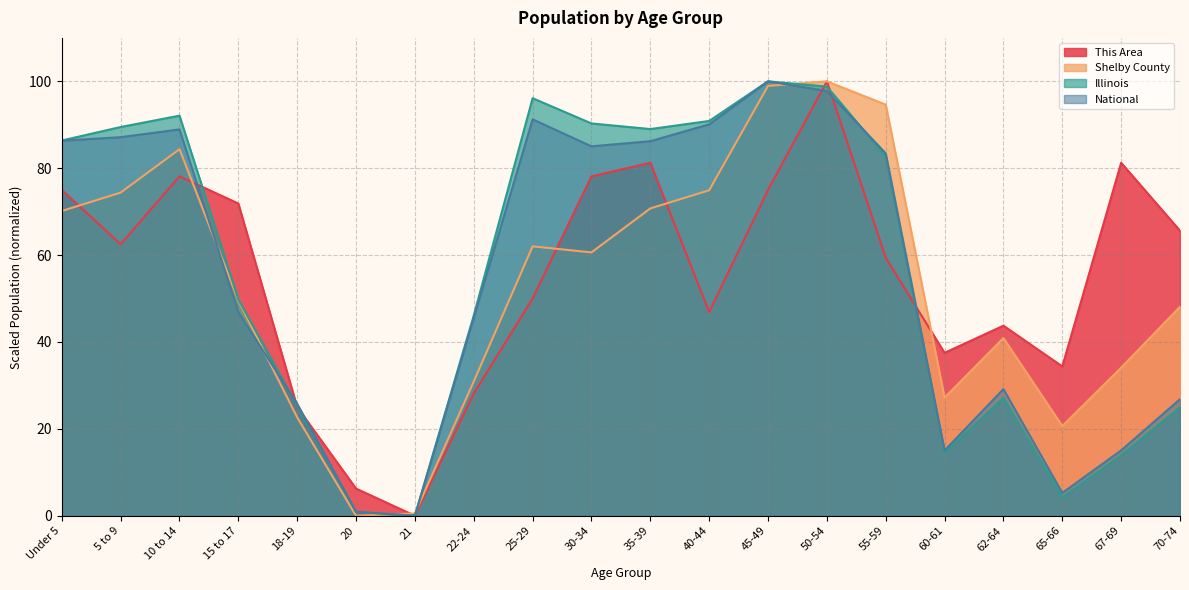

How many lines are shown in the chart?

4